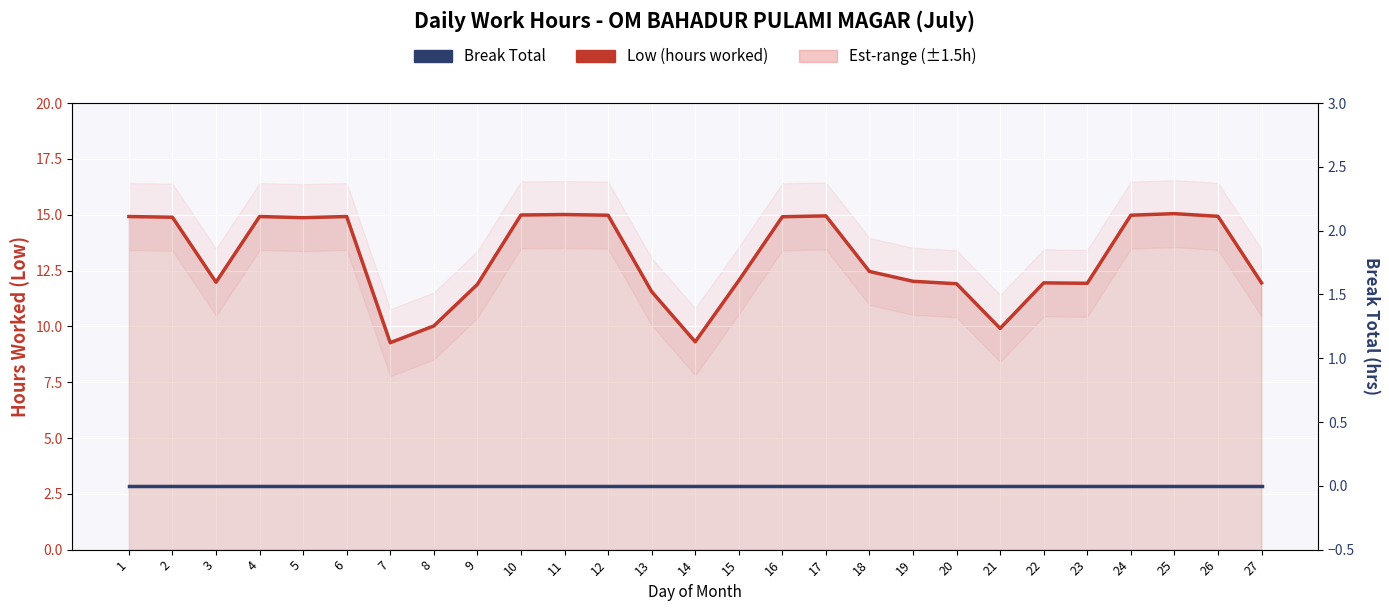

Which category has the highest value in the Break Total series?

1